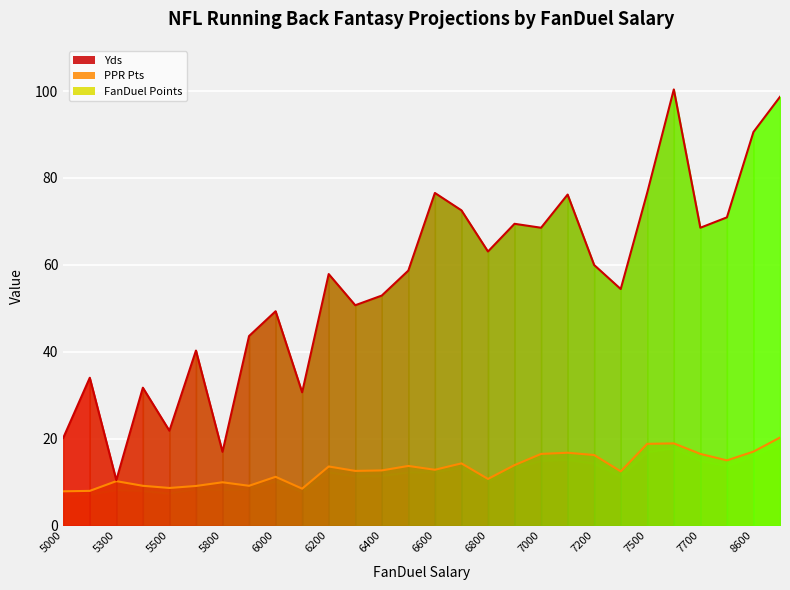

What is the average value of the FanDuel Points series?

11.7